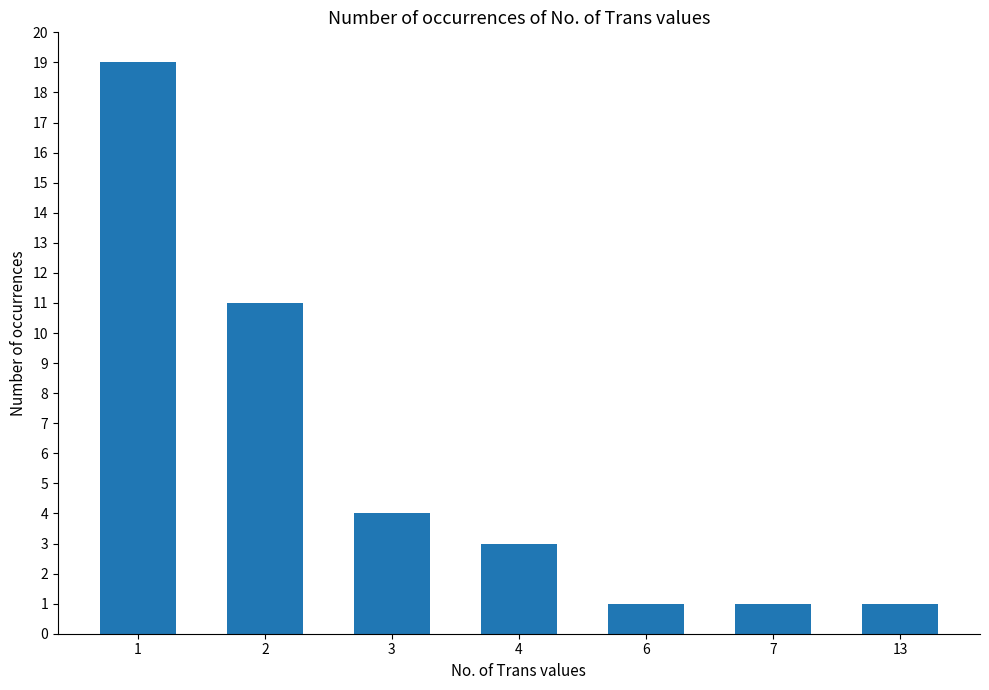

How many values are between 1 and 11?

6